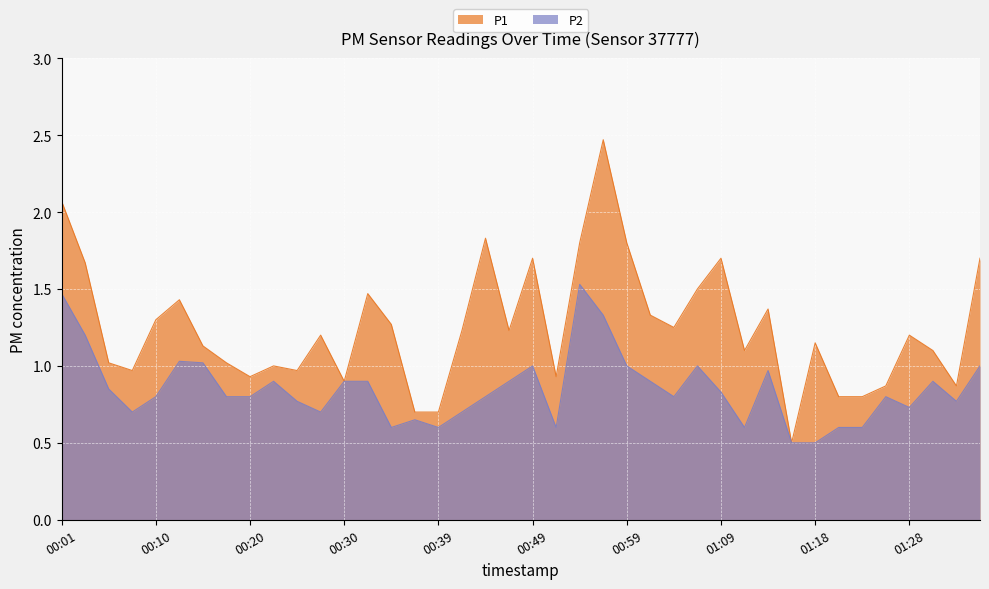

Which series has the largest range (max minus min)?

P1